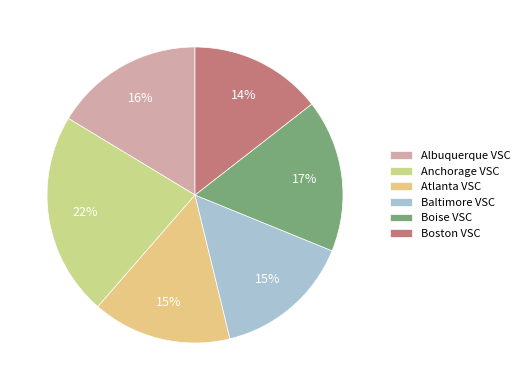

To the nearest percent, what is the difference between the largest and smallest slice percentages?

8%